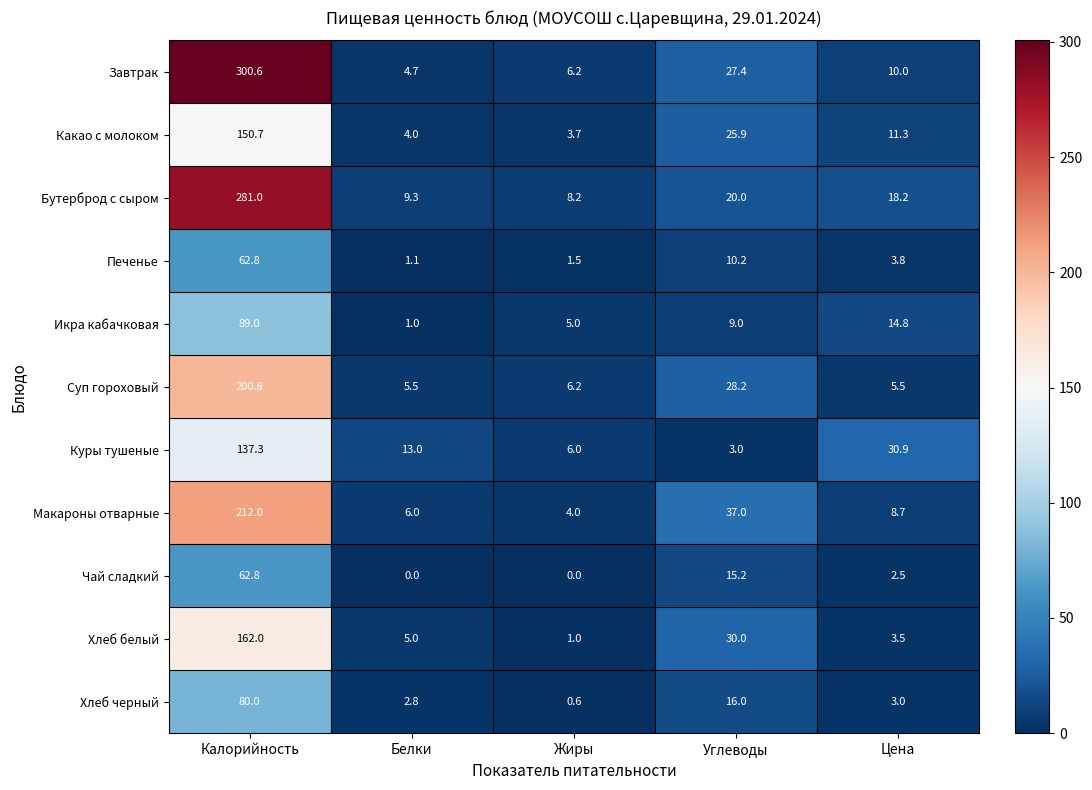

Where does the Печенье series first go above 3?

Калорийность